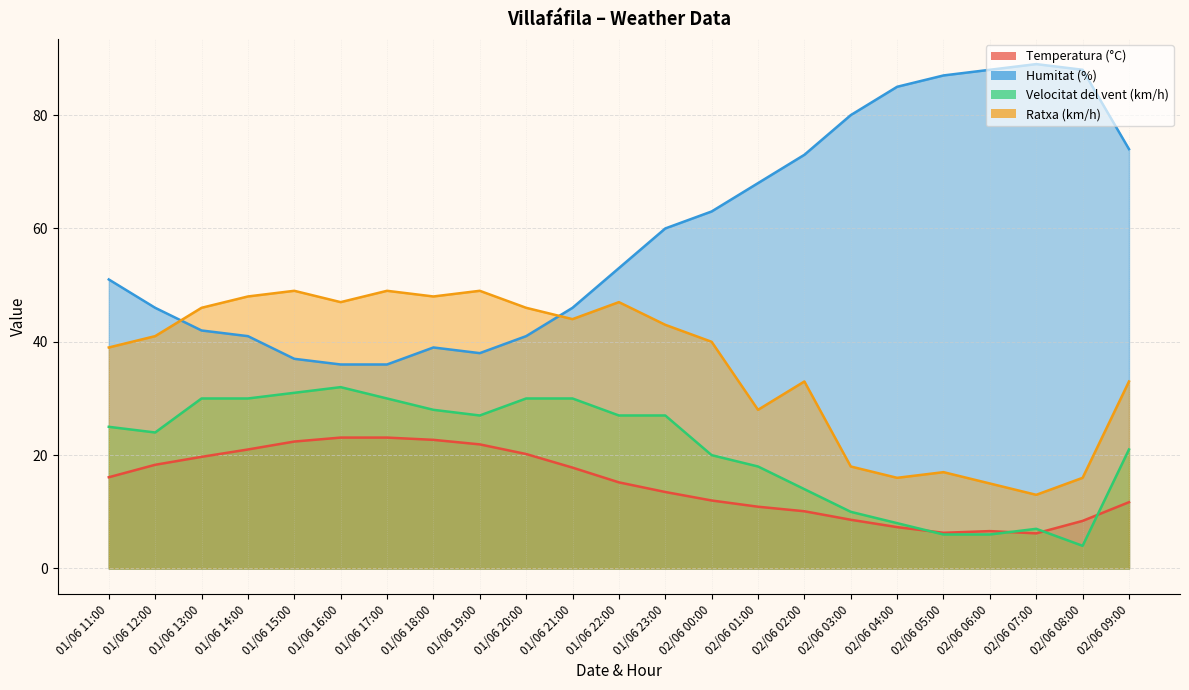

Which series has the largest total across all categories?

Humitat (%)